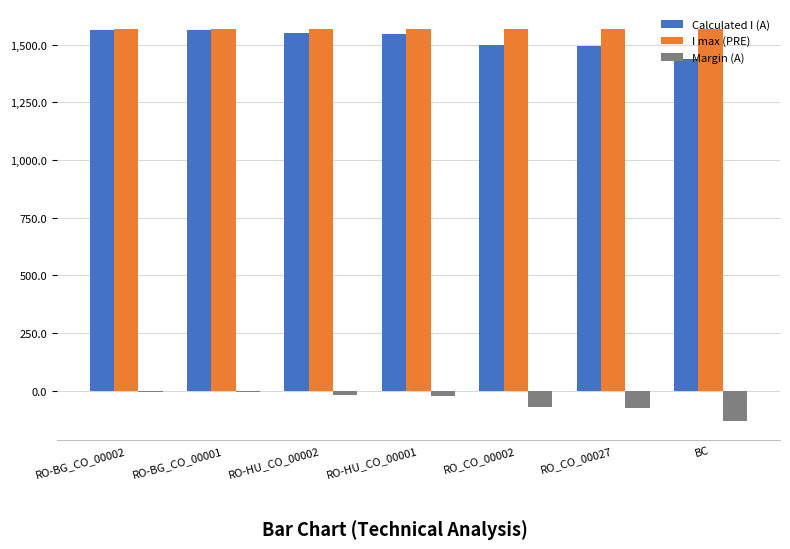

What is the greatest value displayed?

1570